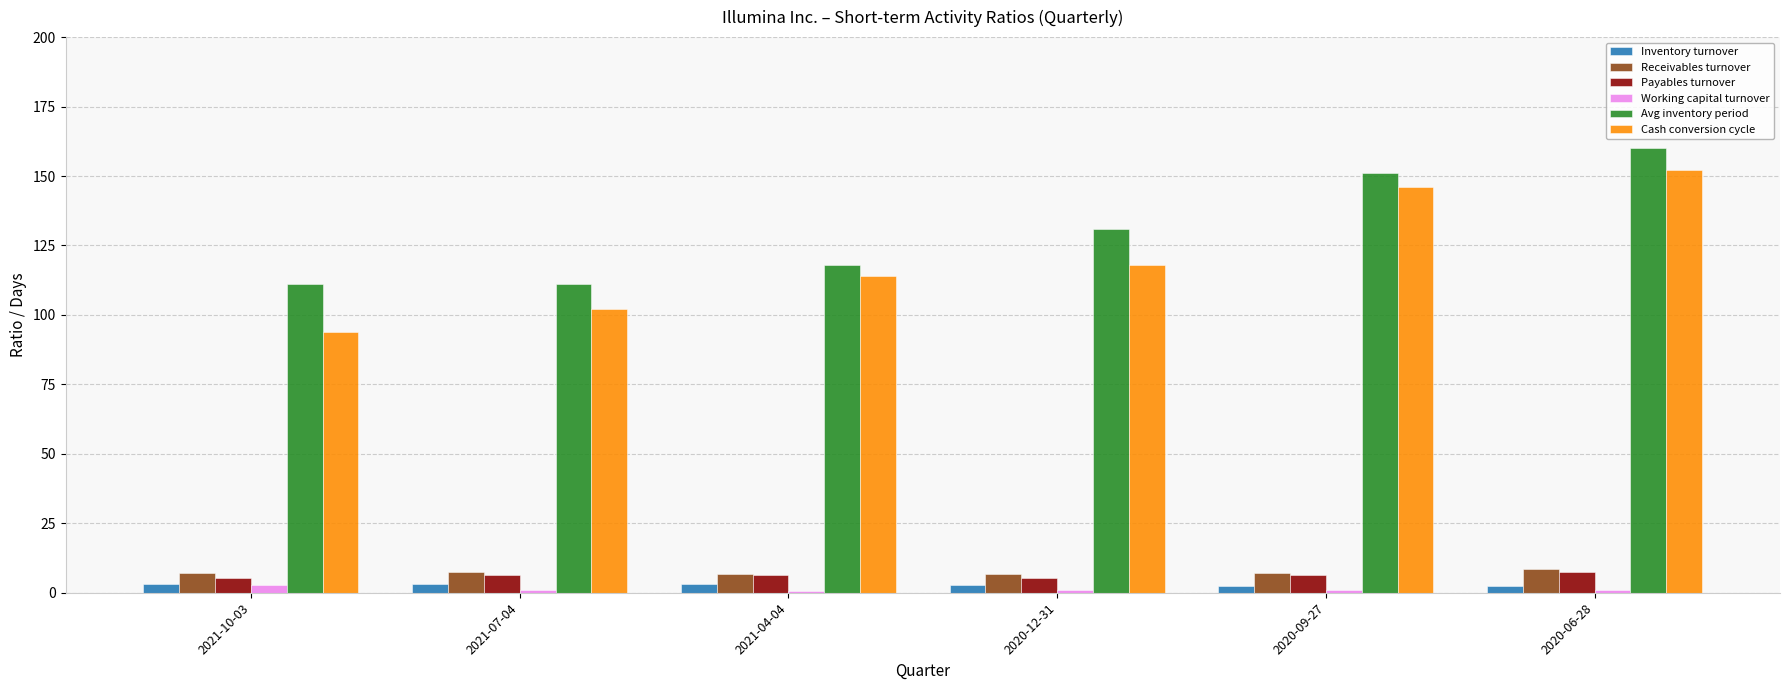

What is the minimum value for Receivables turnover?

6.7